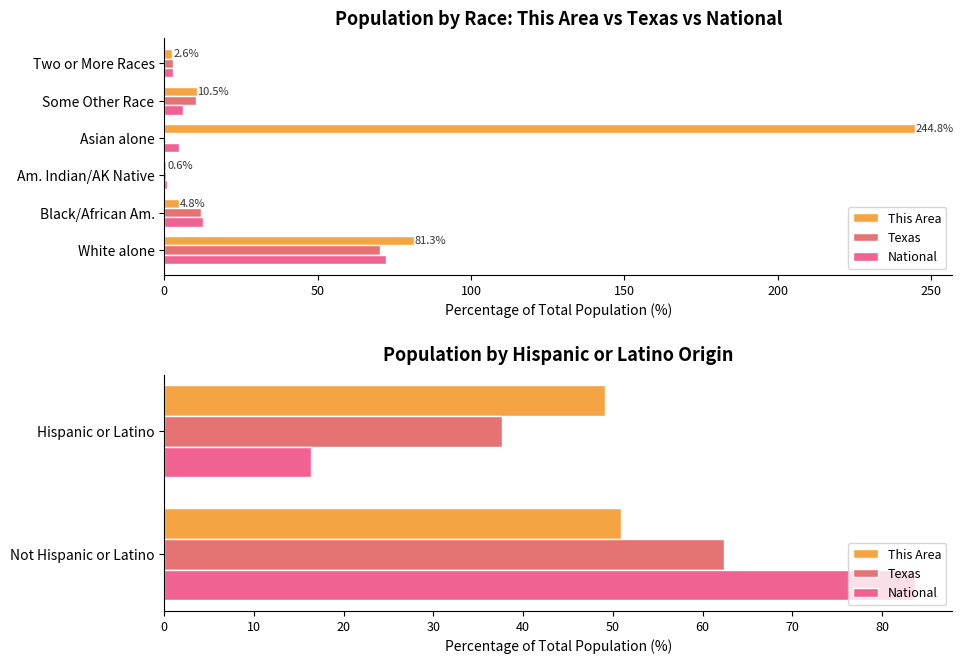

What are all the series names shown in the legend?

This Area, Texas, National